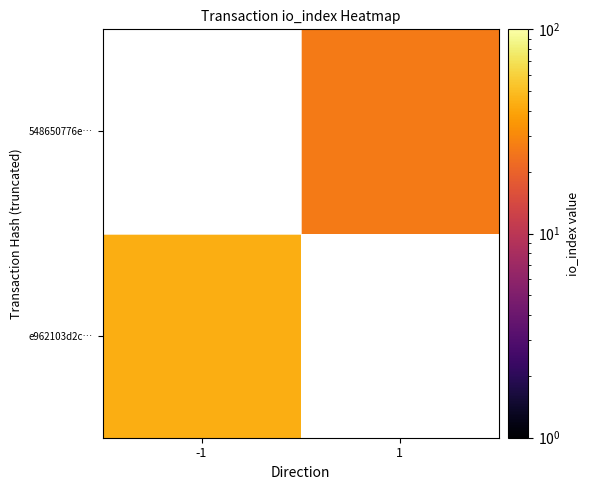

At how many categories does at least one series exceed 33?

1